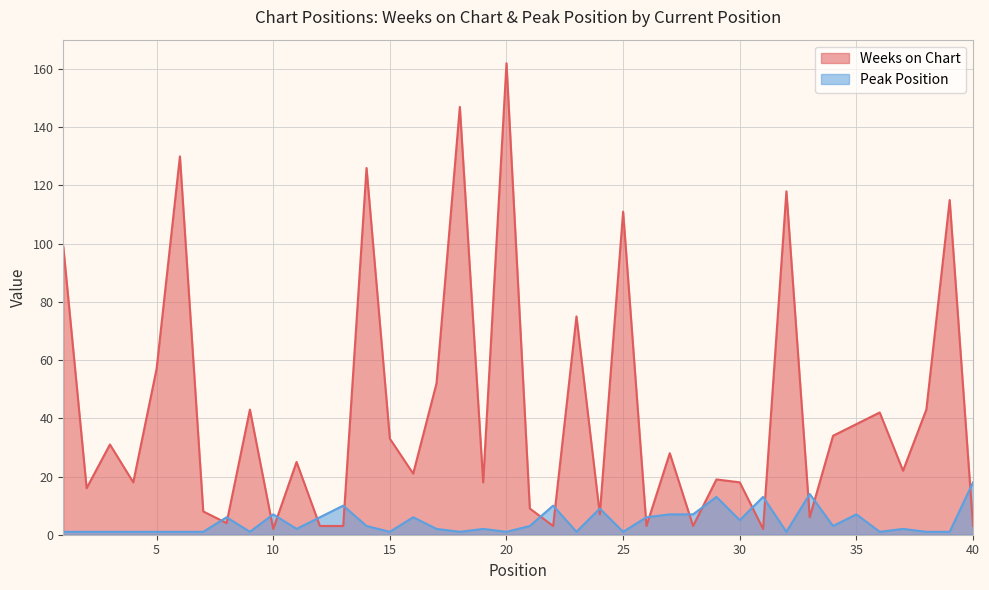

At which label does Peak Position reach its peak?

40